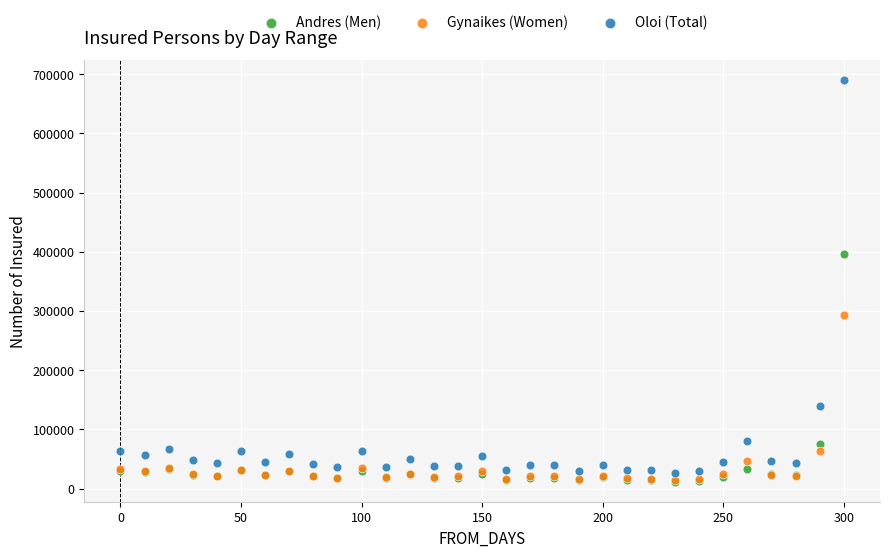

What are all the series names shown in the legend?

Andres (Men), Gynaikes (Women), Oloi (Total)